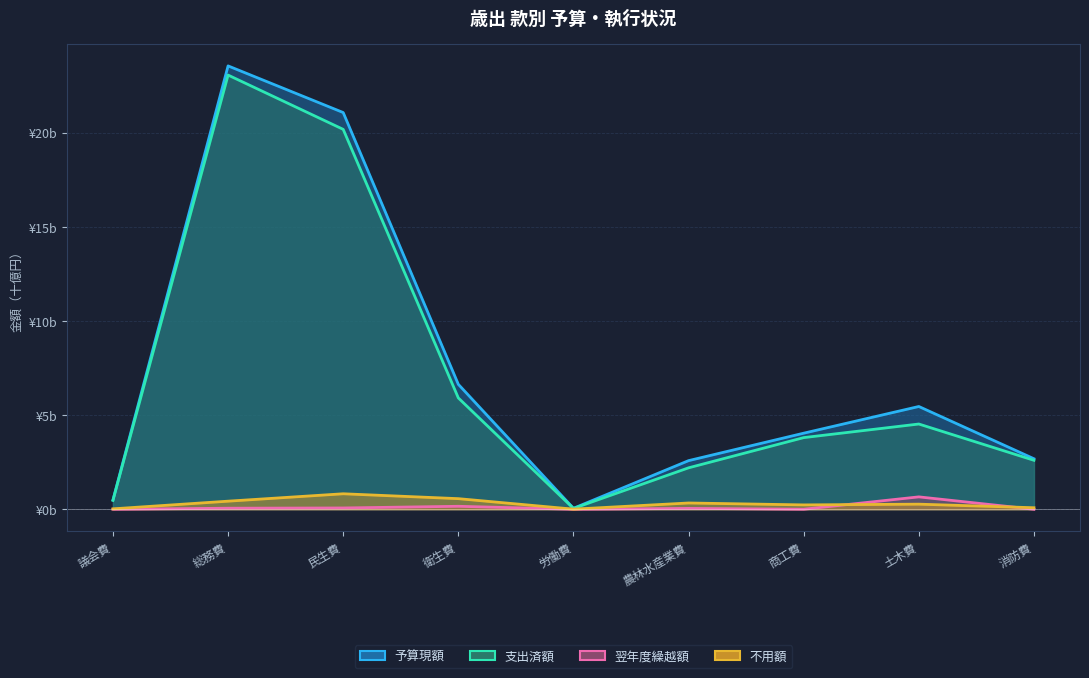

What is the label of the 5th point from the left?

労働費